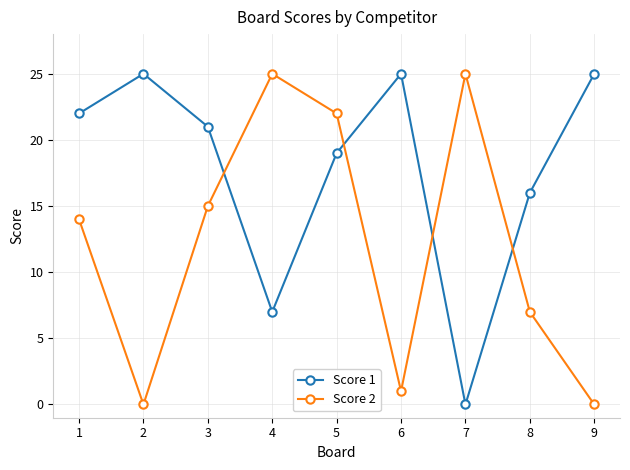

How many data points does each series have?

9